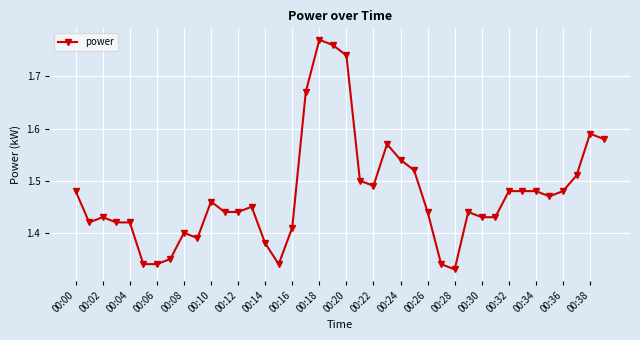

What is the sum of all values?

59.0